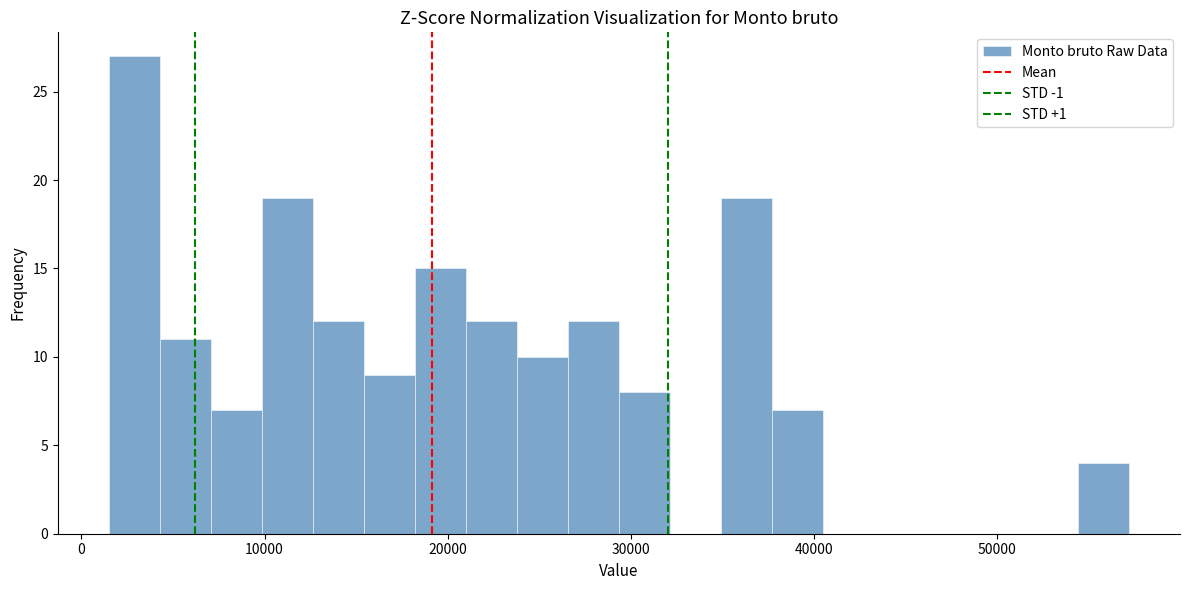

Read against the x-axis, roughly where is the centre of the tallest bar?

3000